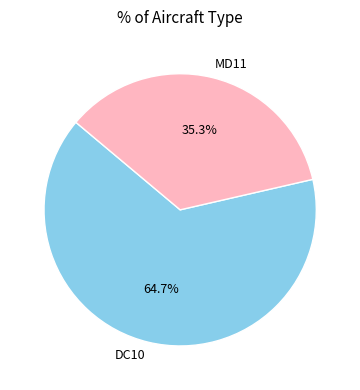

How many slices are in this pie chart?

2